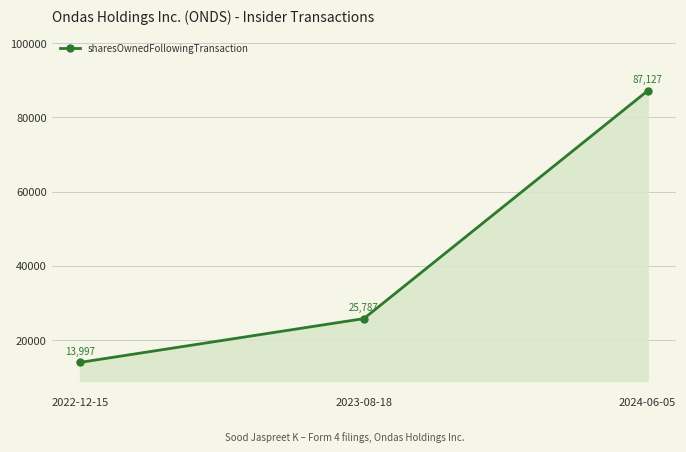

How many data points are less than 25787?

1